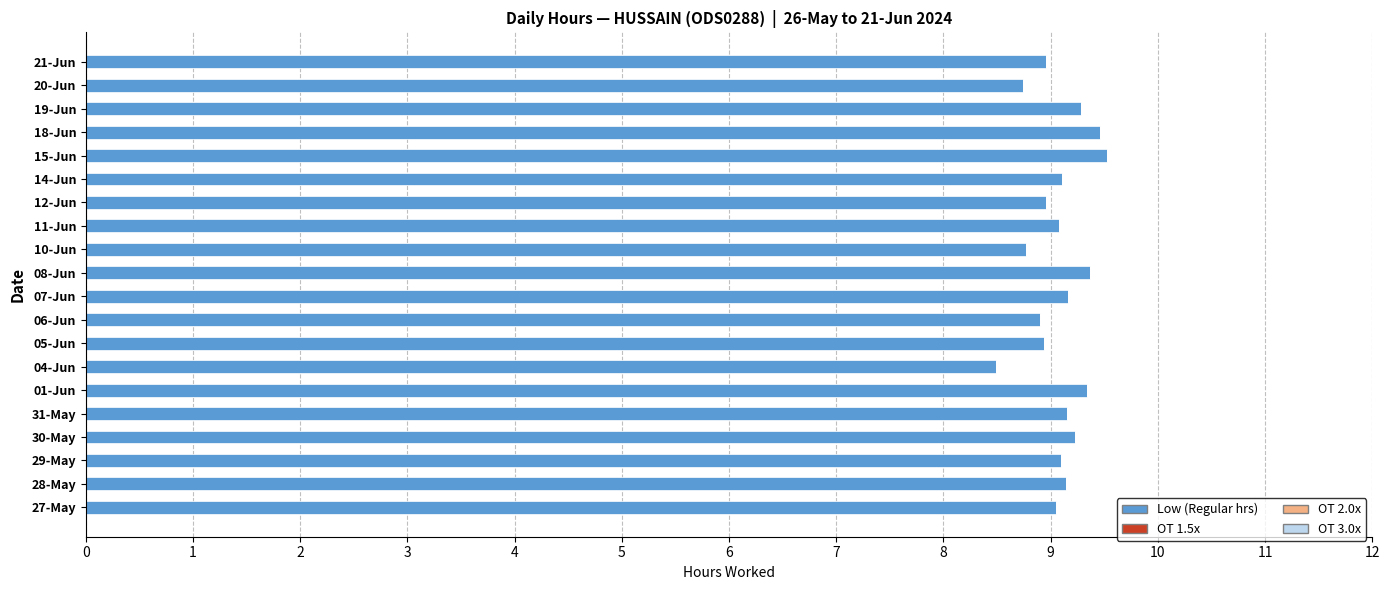

Which category has the lowest value across all series?

04-Jun